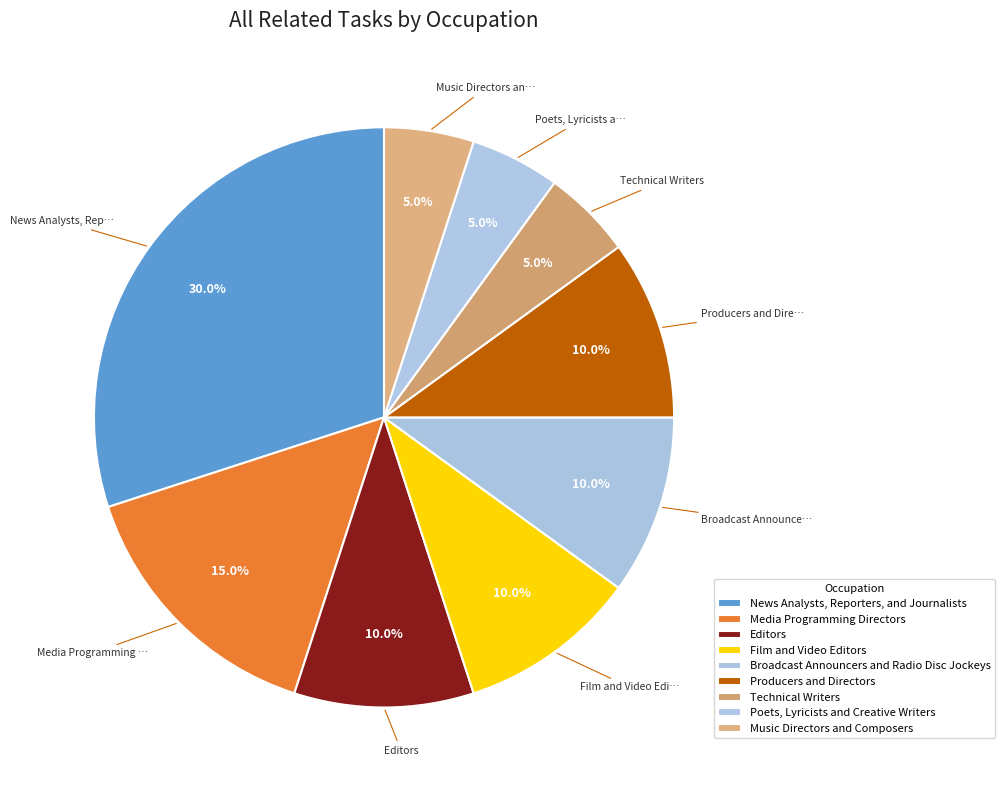

How many slices are in this pie chart?

9